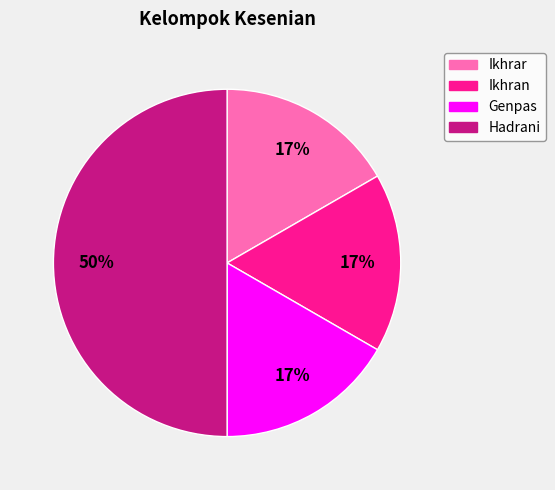

Combined, do Ikhrar and Genpas account for over 50%?

No